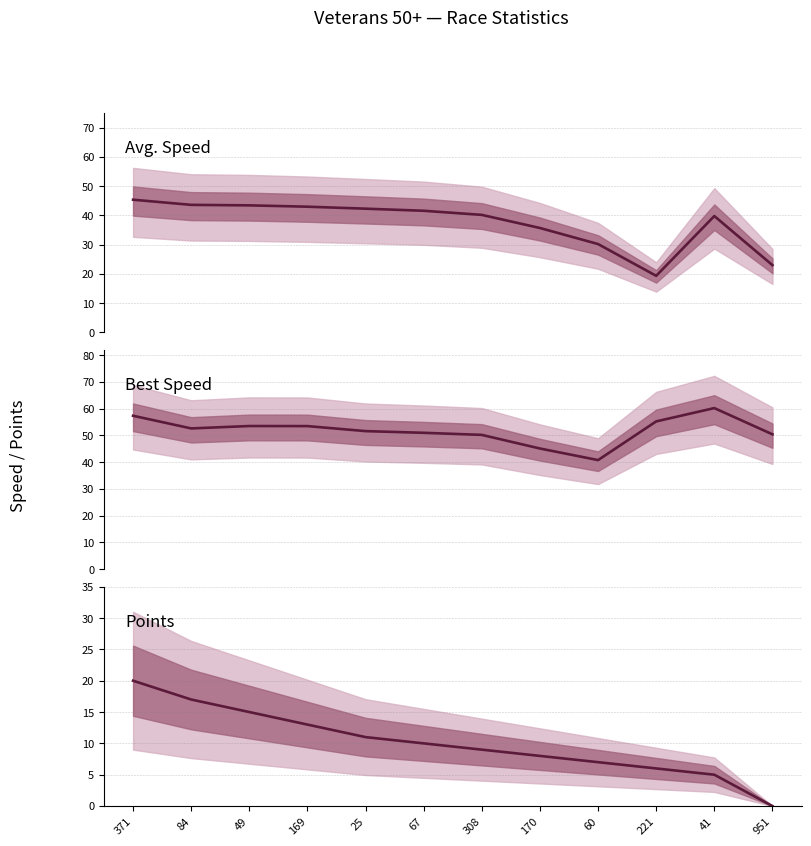

What is the label of the 1st point from the right?

951